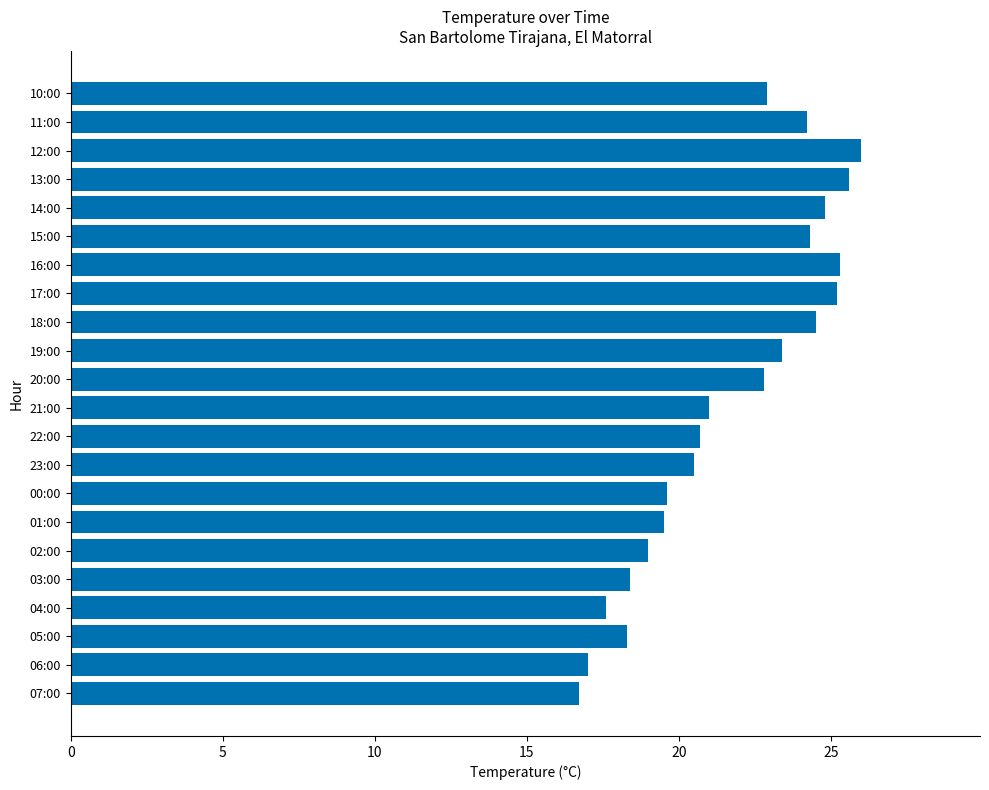

True or false: the data shows 18.3 at 05:00.

True